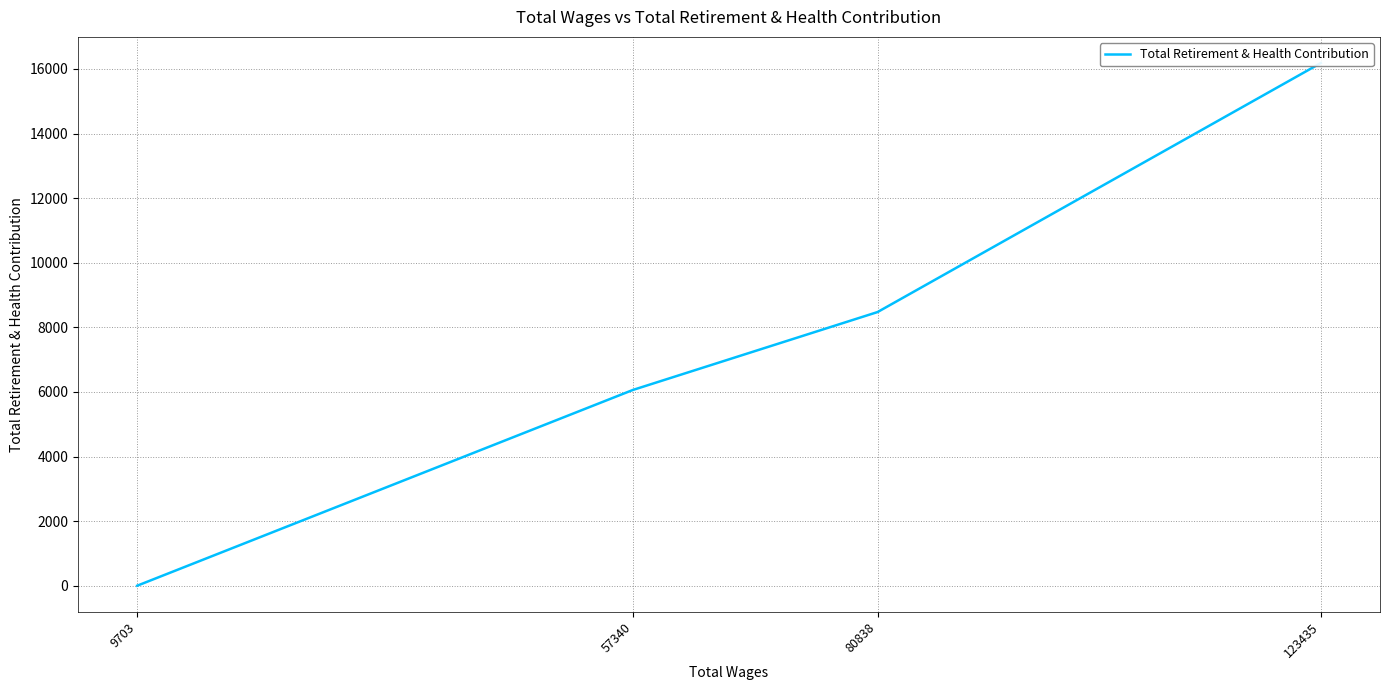

Rank the categories by value from highest to lowest.

123435, 80838, 57340, 9703